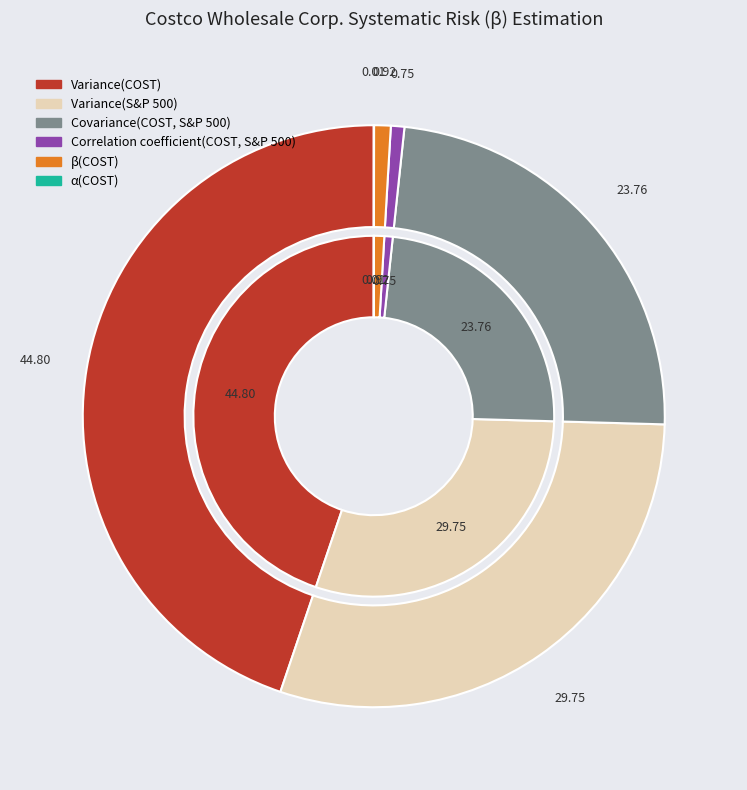

To the nearest percent, what is the average slice percentage?

17%